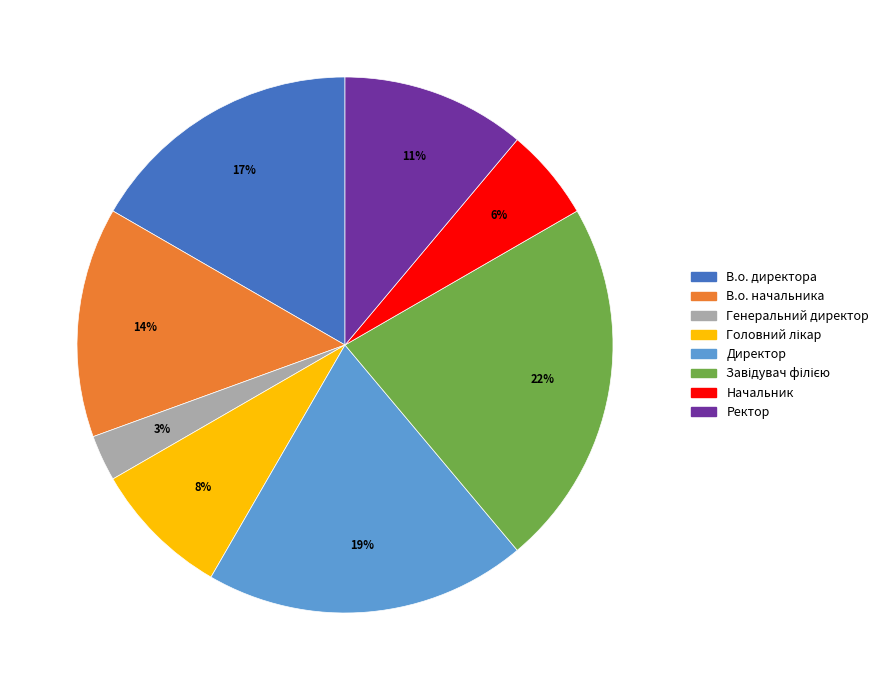

Is there any slice that represents more than half of the pie?

No